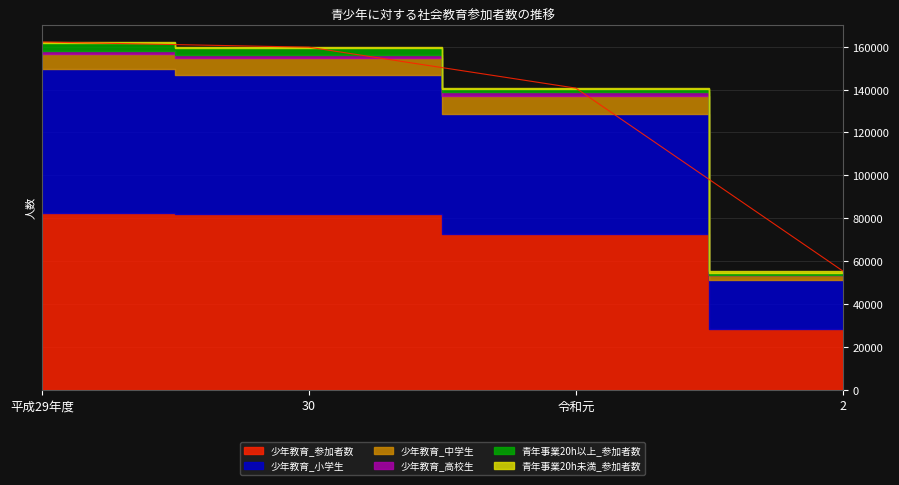

What is the maximum value for 青年事業20h以上_参加者数?

3478